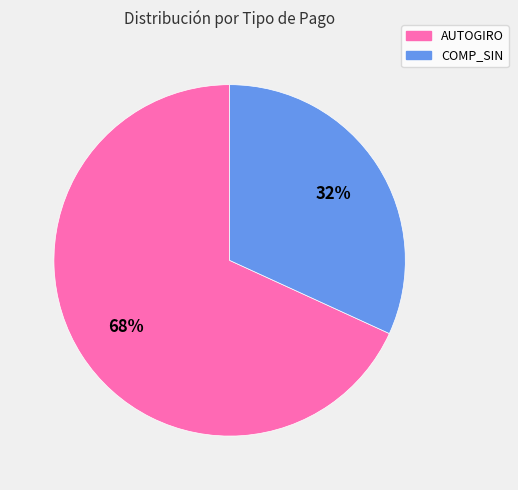

What is the ratio of the value at COMP_SIN to the value at AUTOGIRO?

0.5